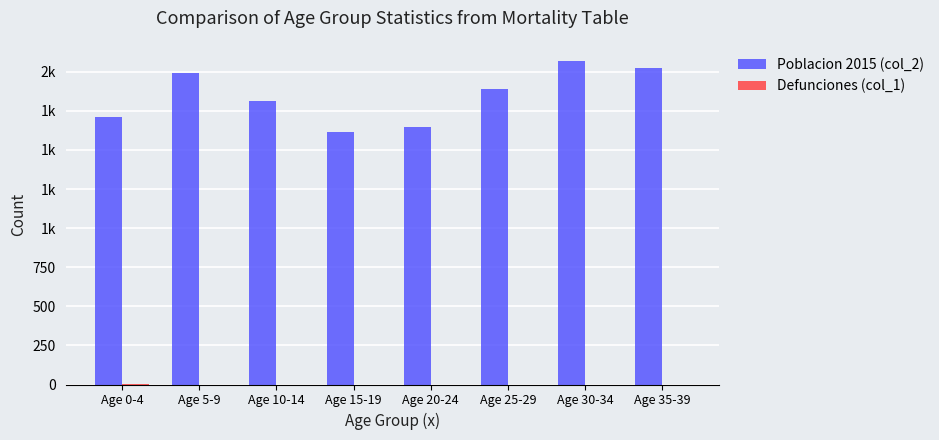

Rank the series by their maximum value, from lowest to highest.

Defunciones (col_1), Poblacion 2015 (col_2)